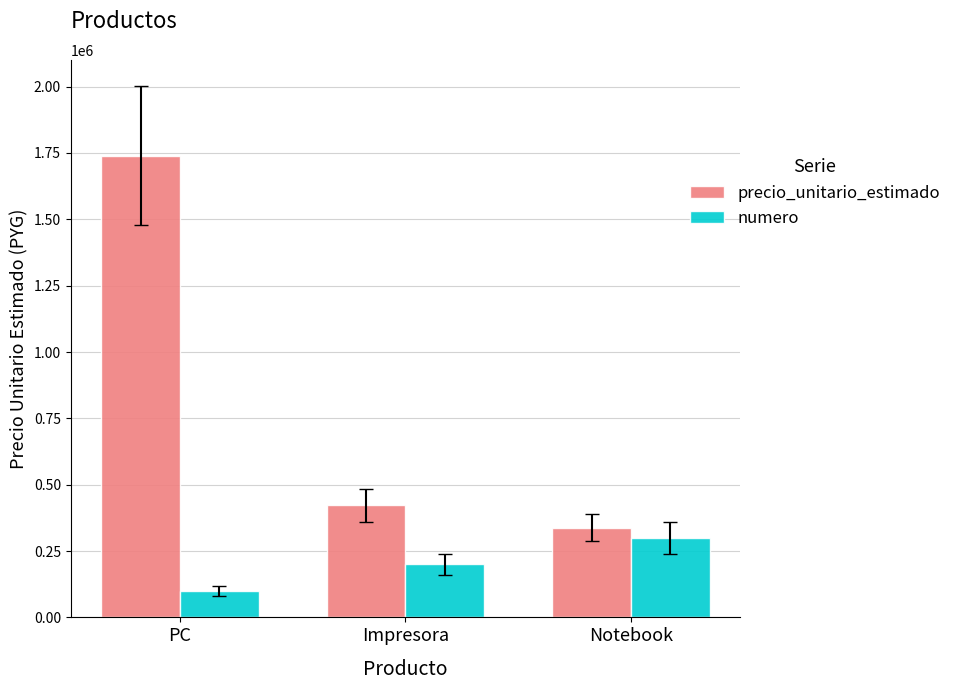

At which category is the sum across all series the highest?

PC